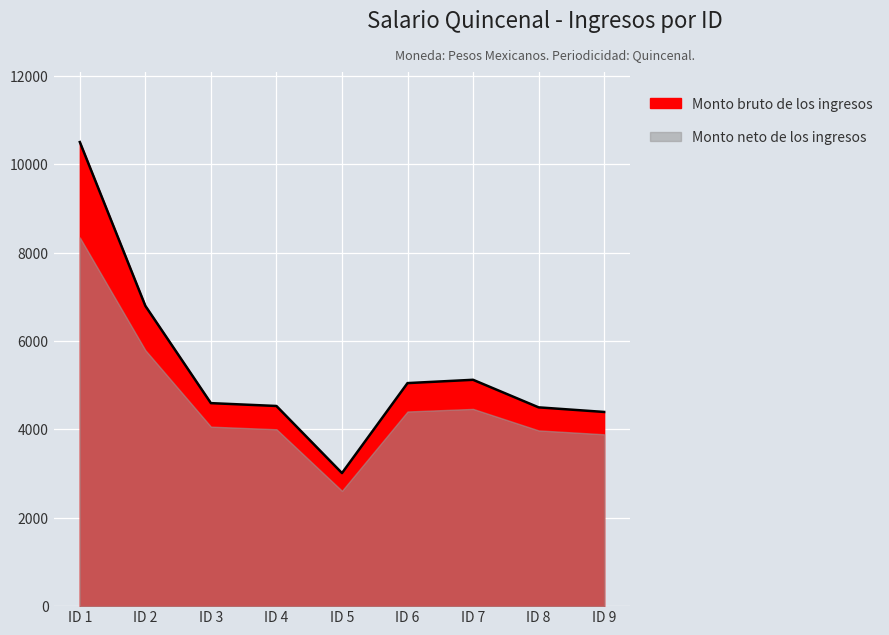

At which label does the data first exceed 4592?

ID 1